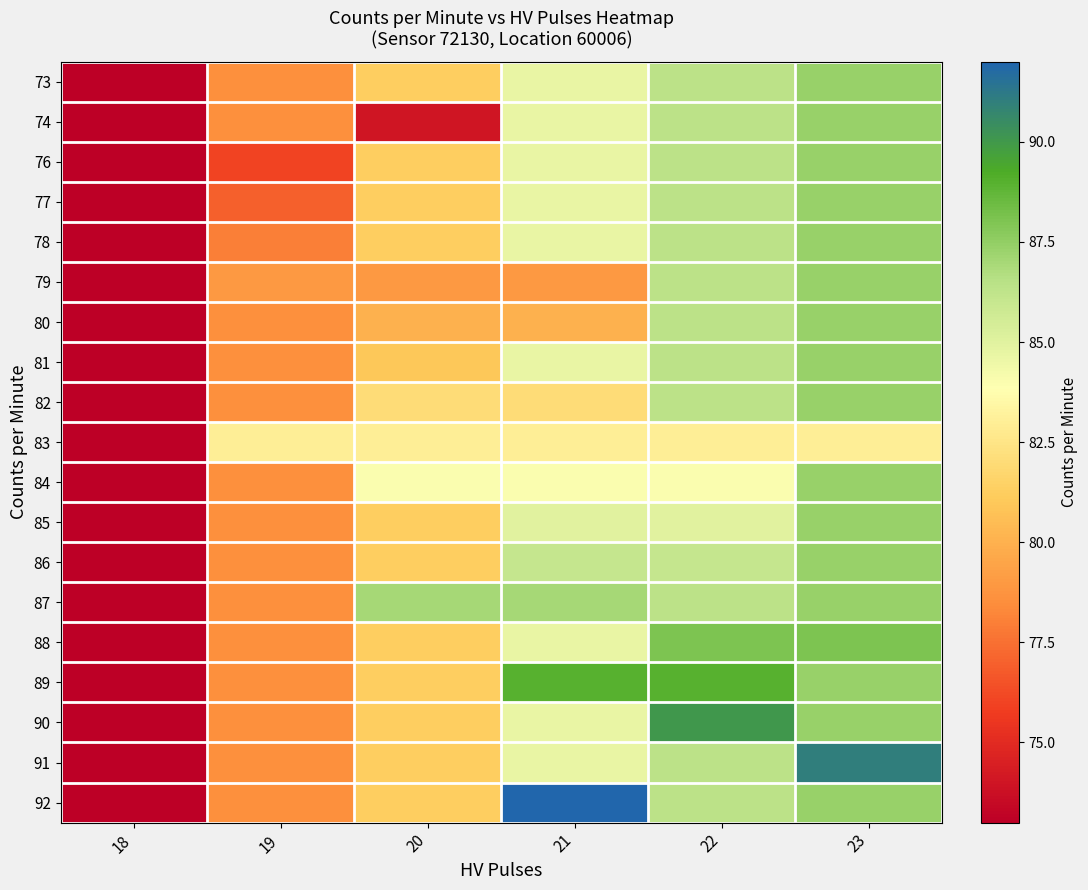

Between 20 and 21, which is larger?

21